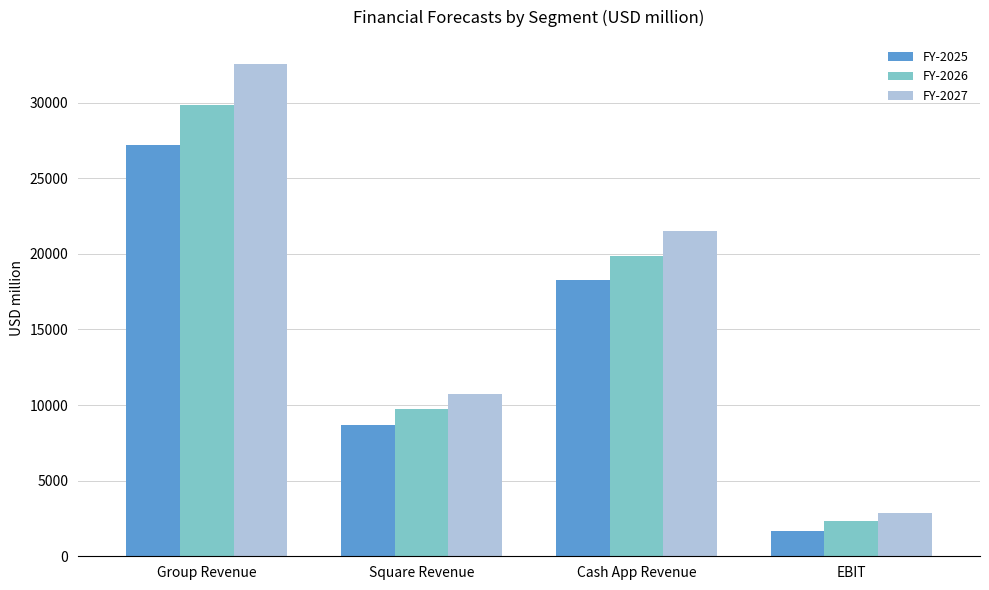

At Cash App Revenue, list the series in order from largest to smallest.

FY-2027, FY-2026, FY-2025